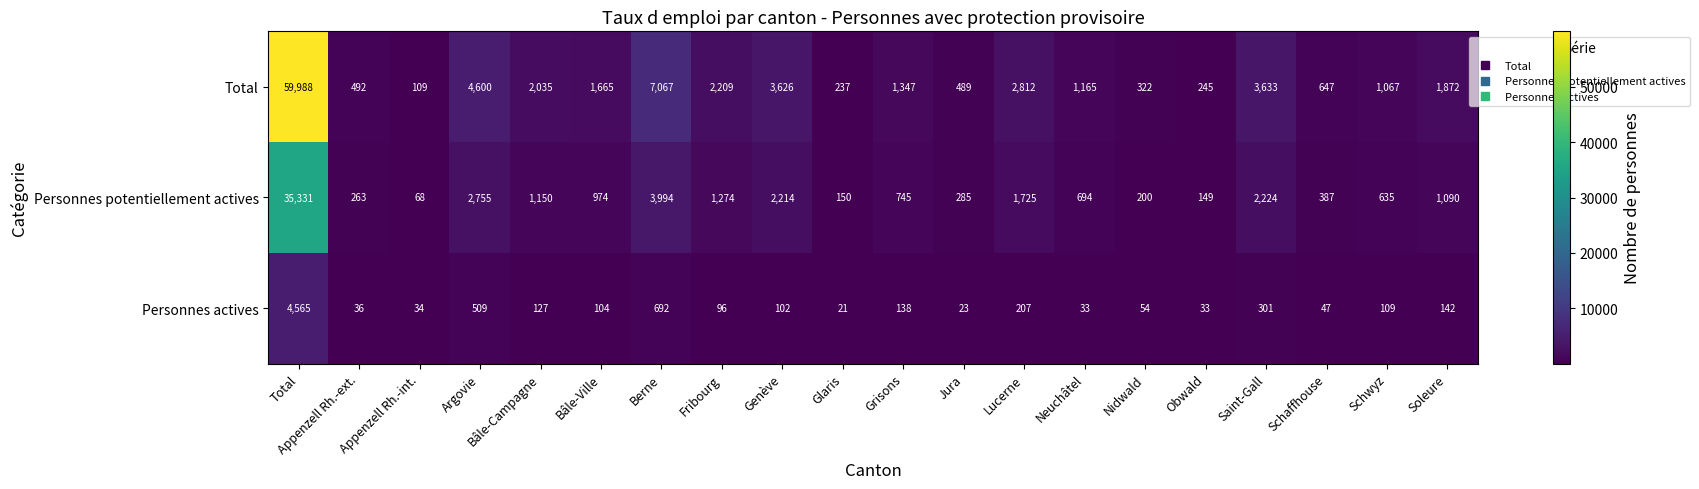

How many categories are shown in the chart?

20